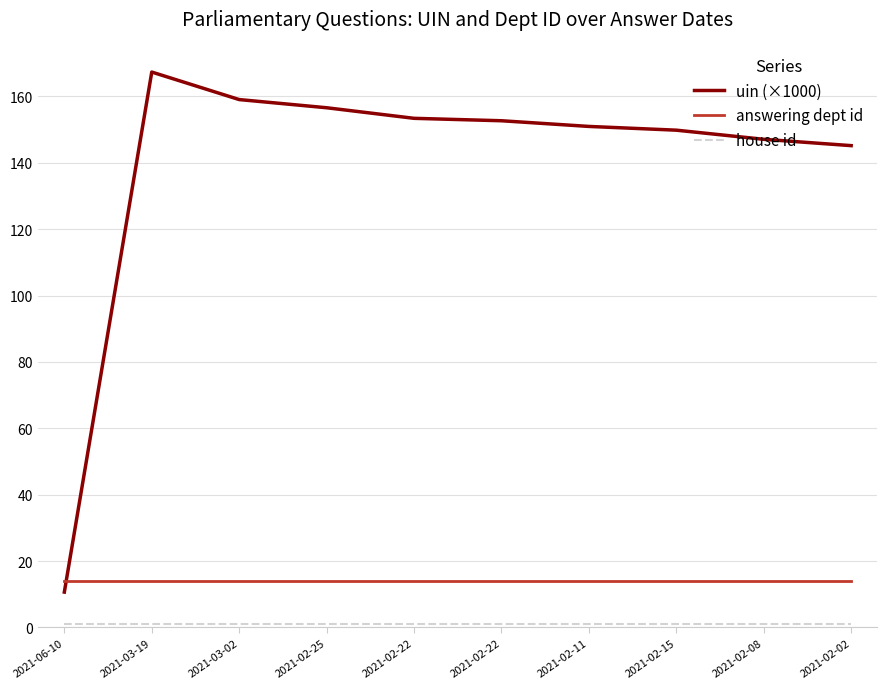

How many lines are shown in the chart?

3